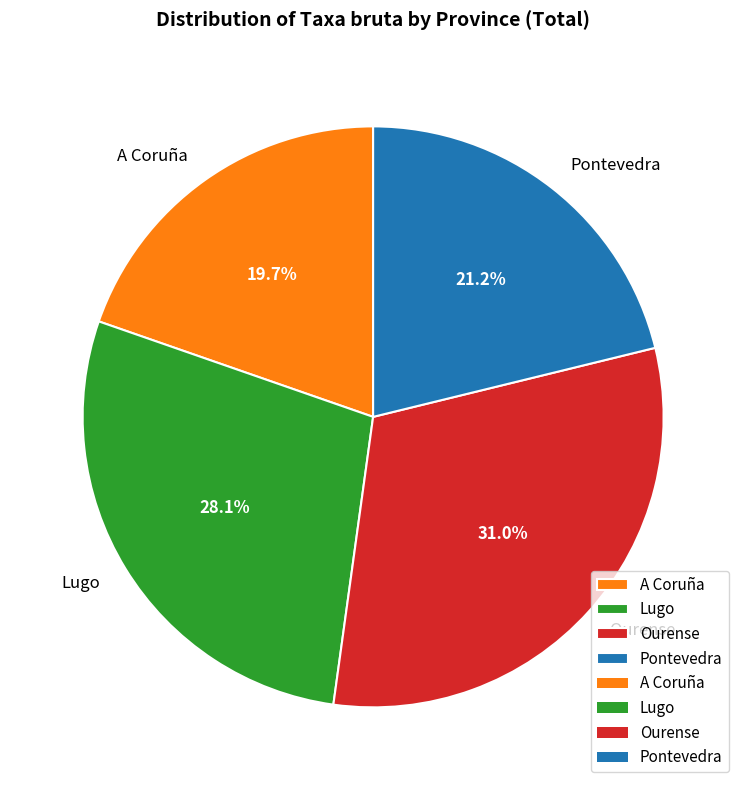

Rank the categories by value from highest to lowest.

Ourense, Lugo, Pontevedra, A Coruña